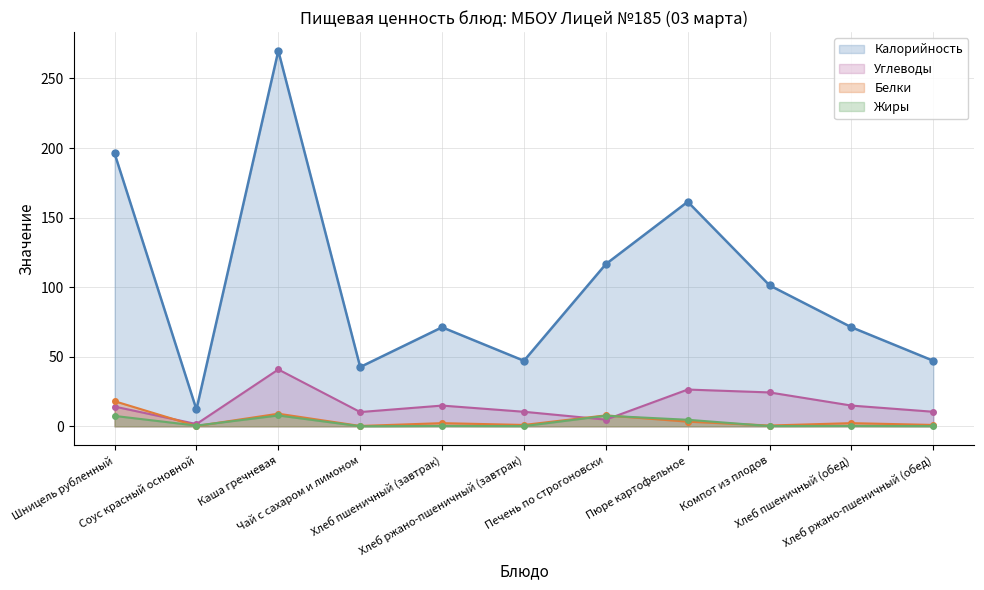

How many data points does each series have?

11